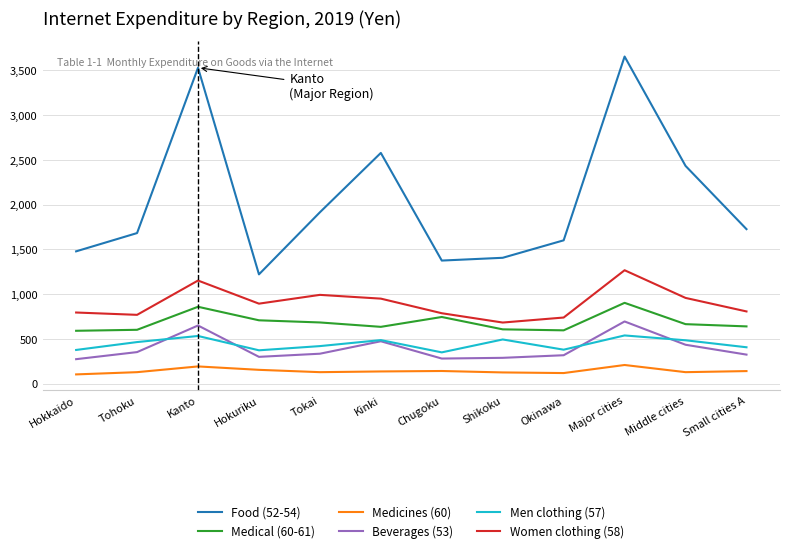

What is the maximum value for Beverages (53)?

695